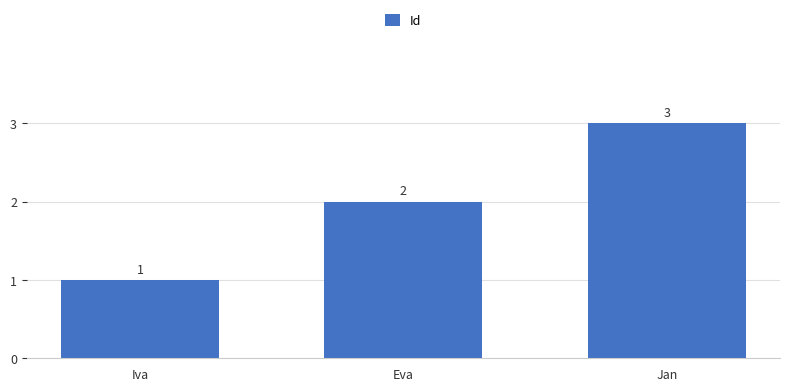

Where is the data nearest to the value 2?

Eva